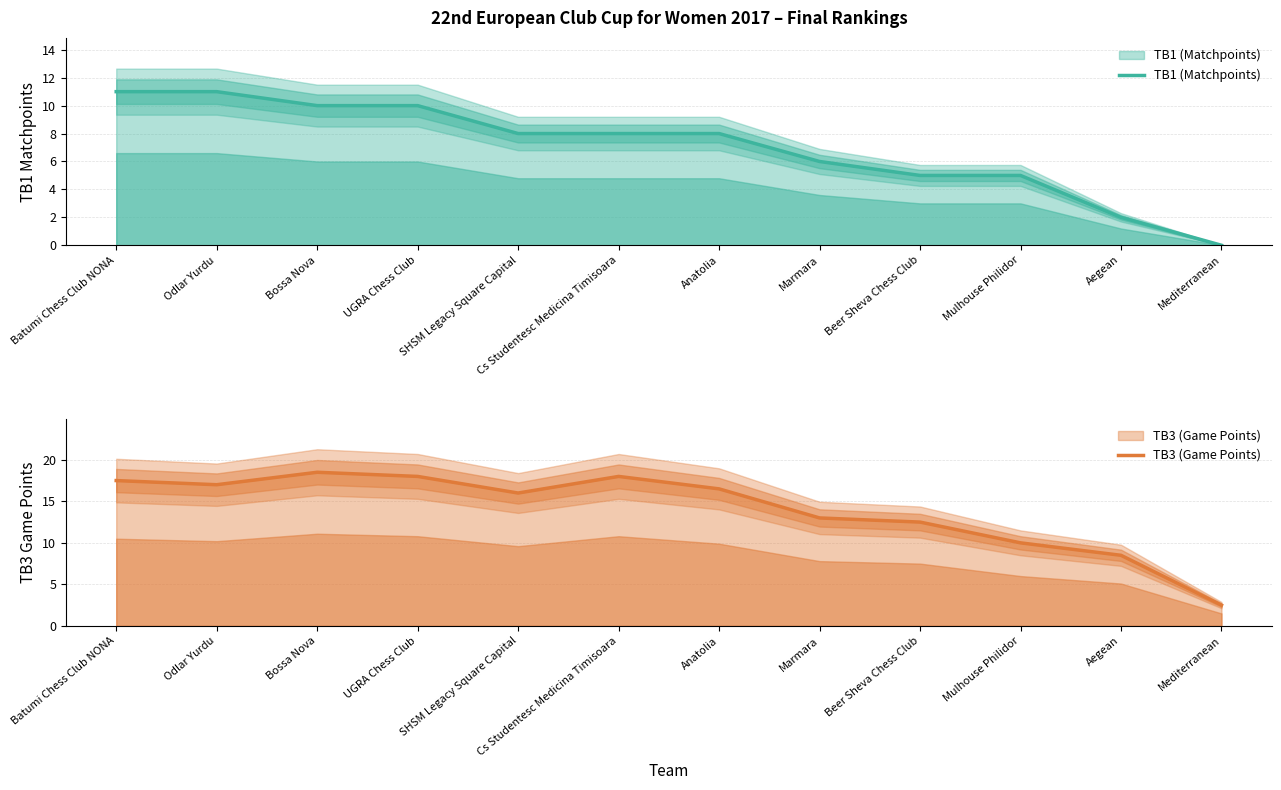

Reading left to right, list all the values displayed in this chart.

TB1 (Matchpoints): Batumi Chess Club NONA=11.0	Odlar Yurdu=11.0	Bossa Nova=10.0	UGRA Chess Club=10.0	SHSM Legacy Square Capital=8.0	Cs Studentesc Medicina Timisoara=8.0	Anatolia=8.0	Marmara=6.0	Beer Sheva Chess Club=5.0	Mulhouse Philidor=5.0	Aegean=2.0	Mediterranean=0.0
TB3 (Game Points): Batumi Chess Club NONA=17.5	Odlar Yurdu=17.0	Bossa Nova=18.5	UGRA Chess Club=18.0	SHSM Legacy Square Capital=16.0	Cs Studentesc Medicina Timisoara=18.0	Anatolia=16.5	Marmara=13.0	Beer Sheva Chess Club=12.5	Mulhouse Philidor=10.0	Aegean=8.5	Mediterranean=2.5